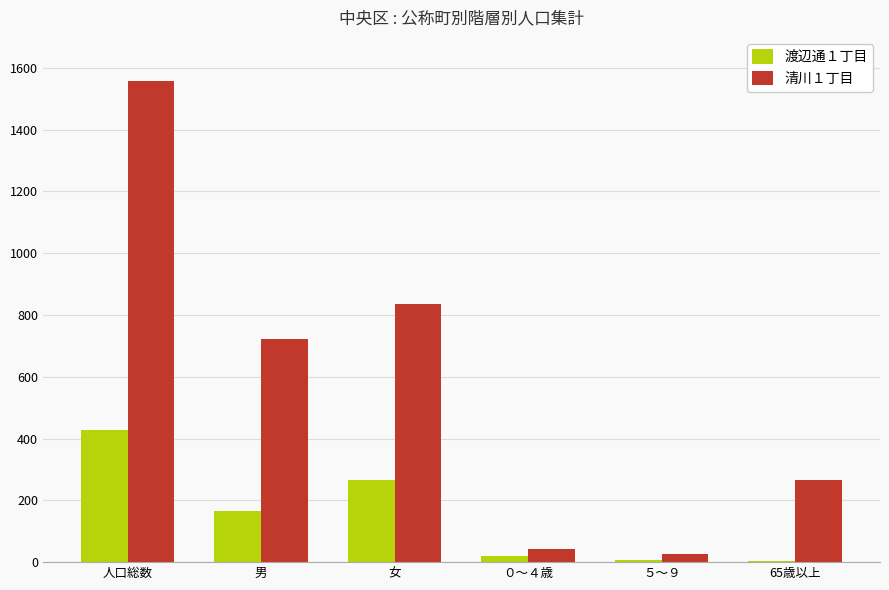

At which category is the sum across all series the highest?

人口総数